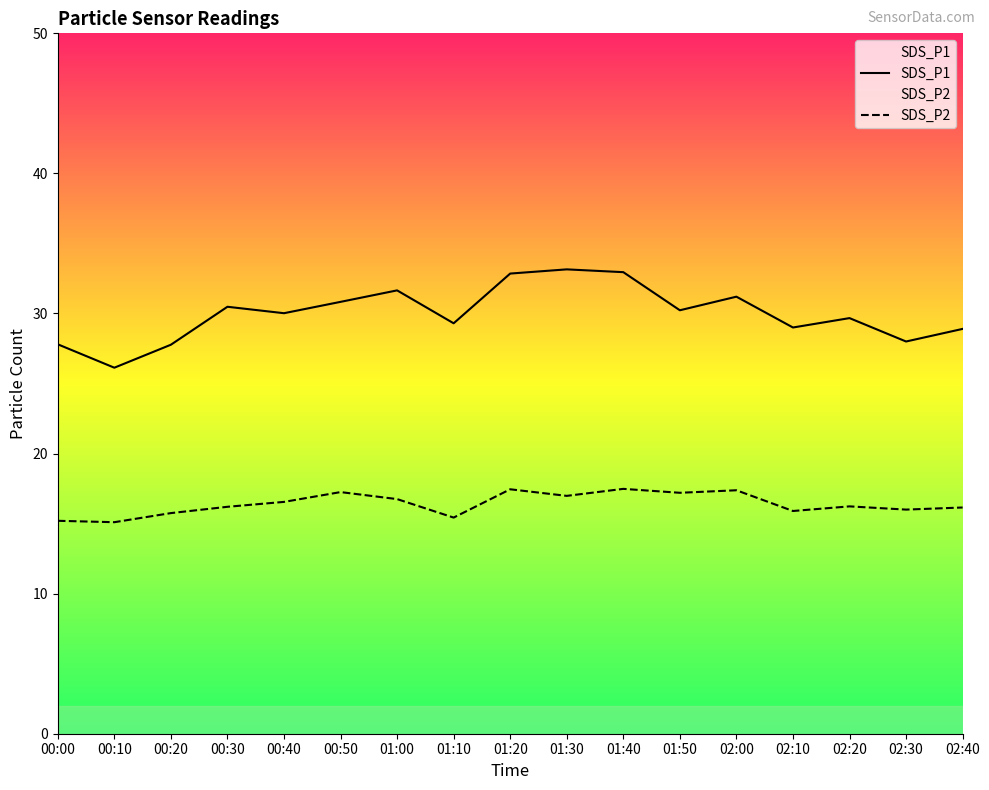

Which category has the highest value in the SDS_P1 series?

01:30